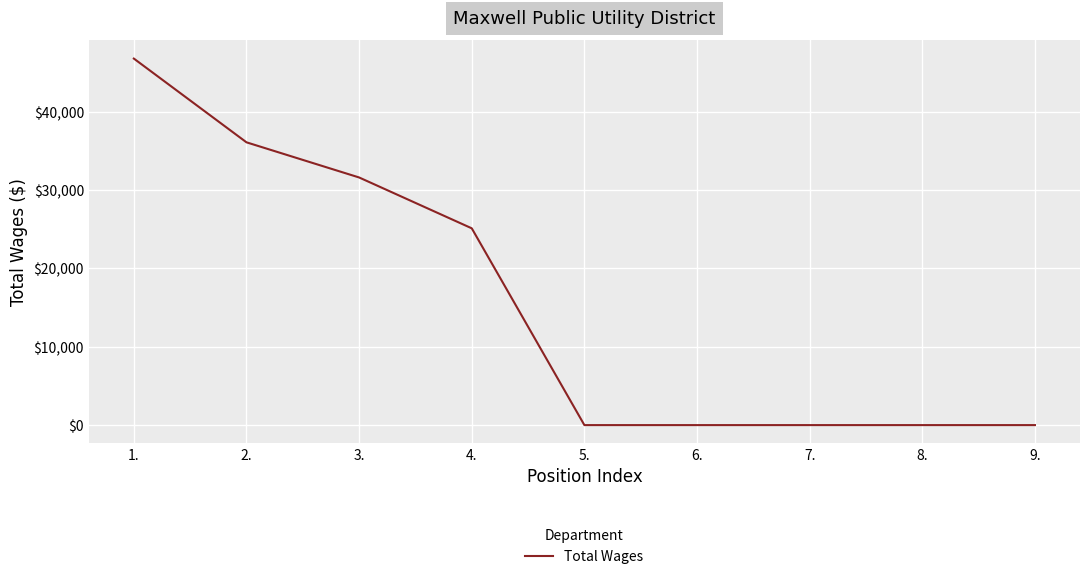

Approximately how many times larger is the value at 3. compared to 4.?

1.3